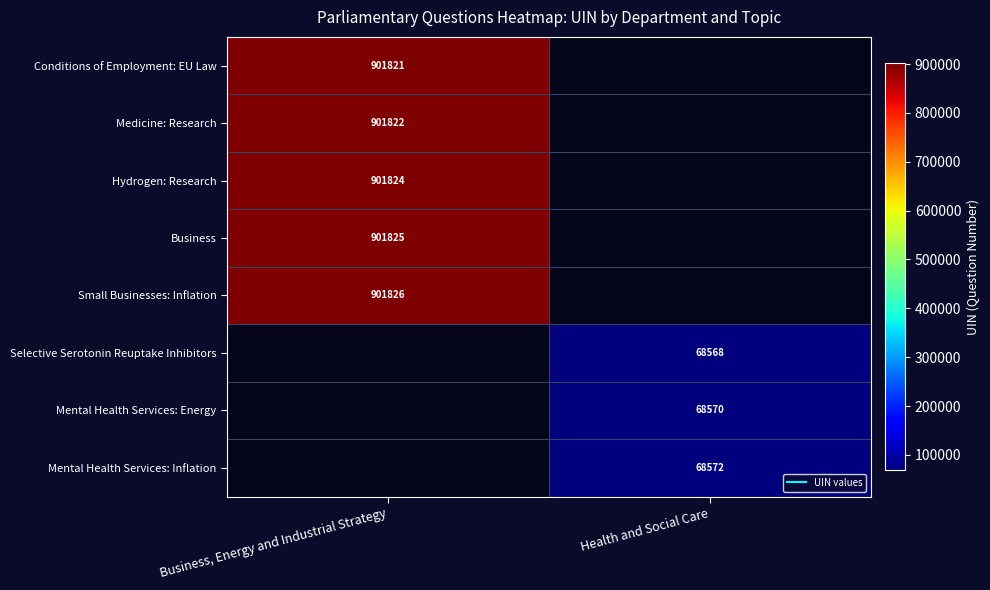

What is the maximum value for Medicine: Research?

901822.0